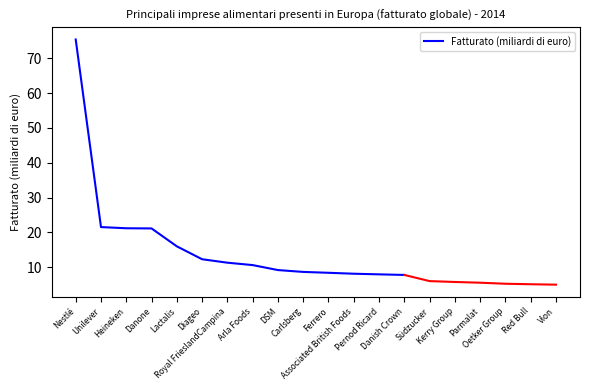

The chart shows a value of 5.7 at DSM. True or false?

False